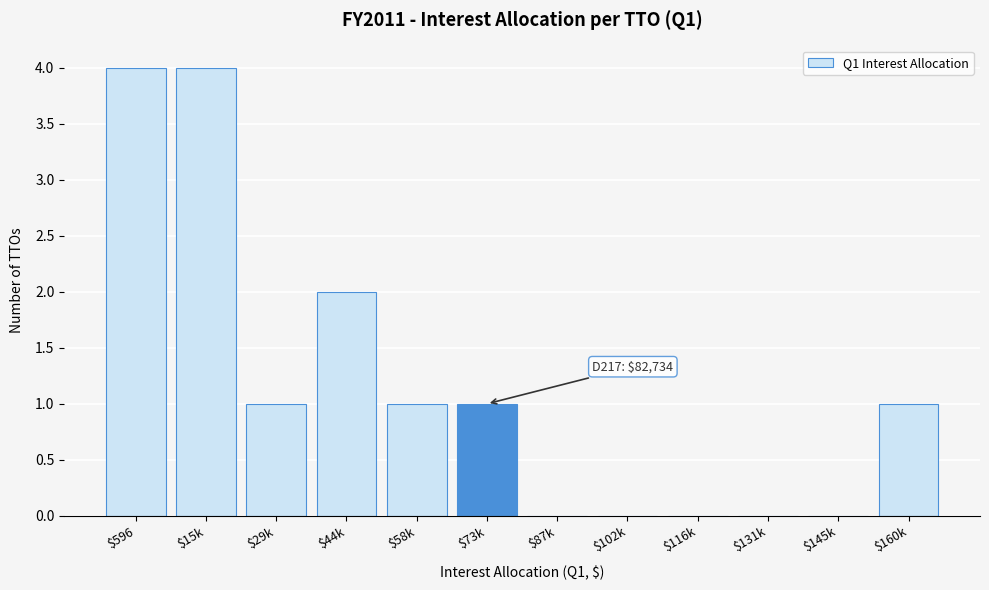

What is the sum of all values?

14